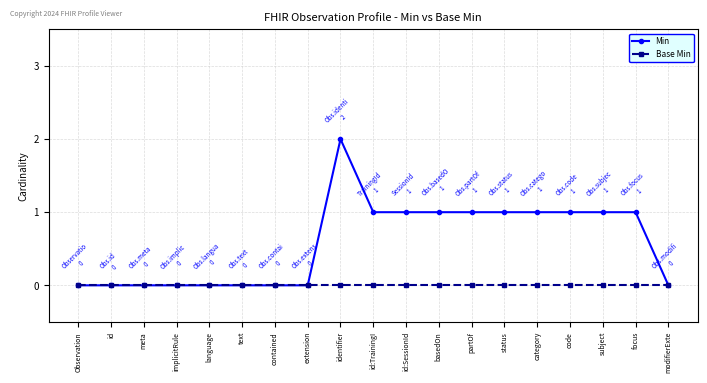

At which label does Min reach its peak?

identifier